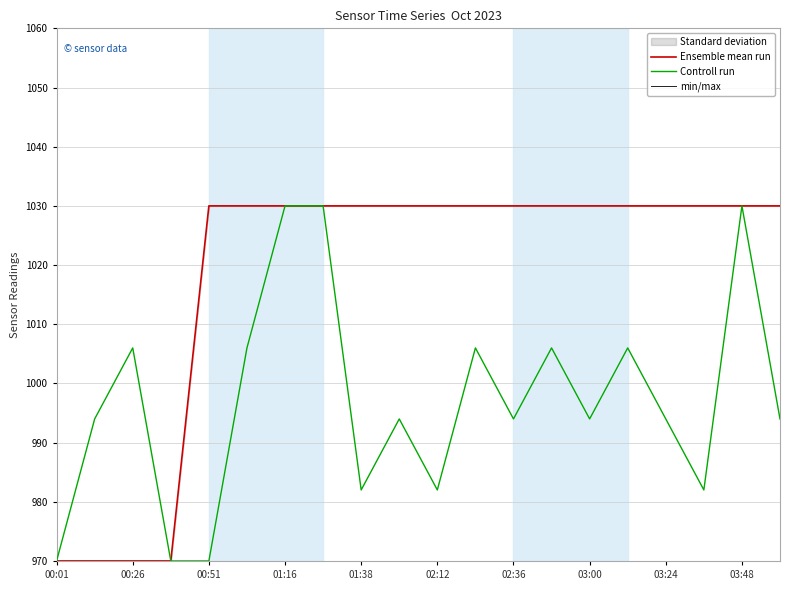

True or false: Ensemble mean run and min/max cross at least once.

False